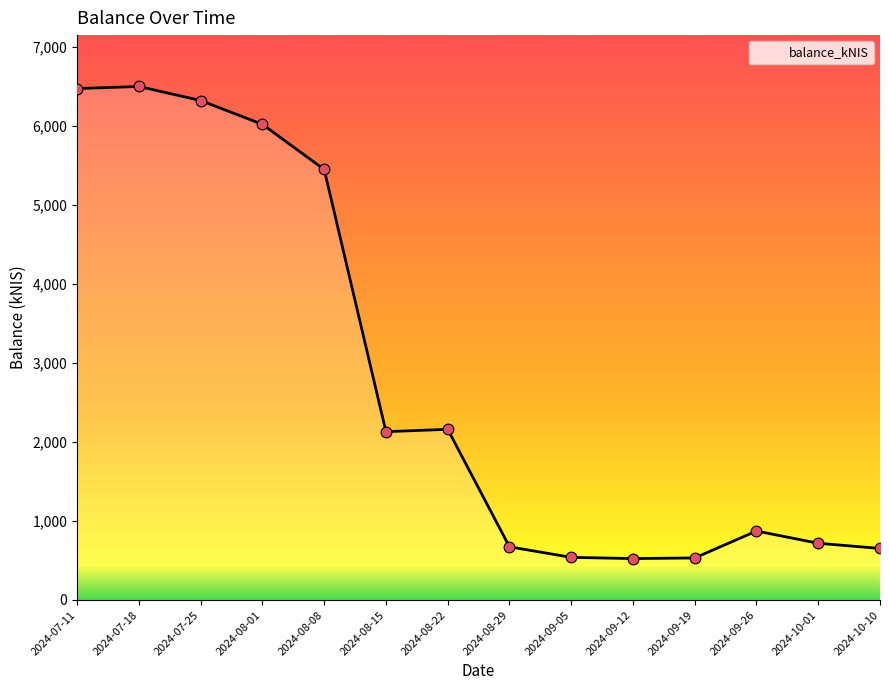

Which has a higher value, 2024-08-15 or 2024-09-12?

2024-08-15